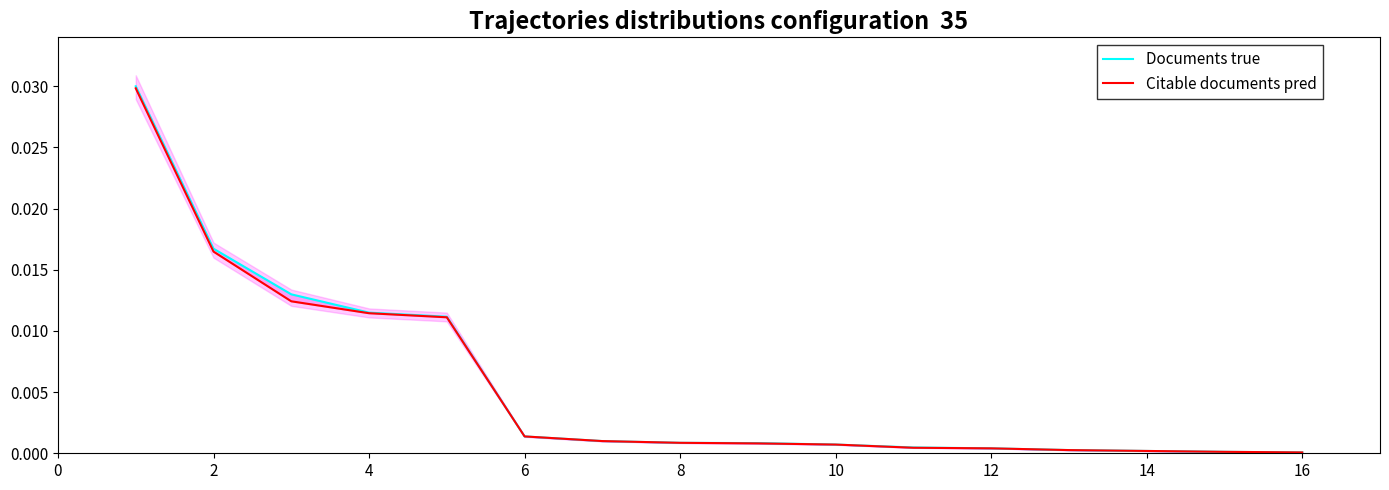

How many data points does each series have?

16